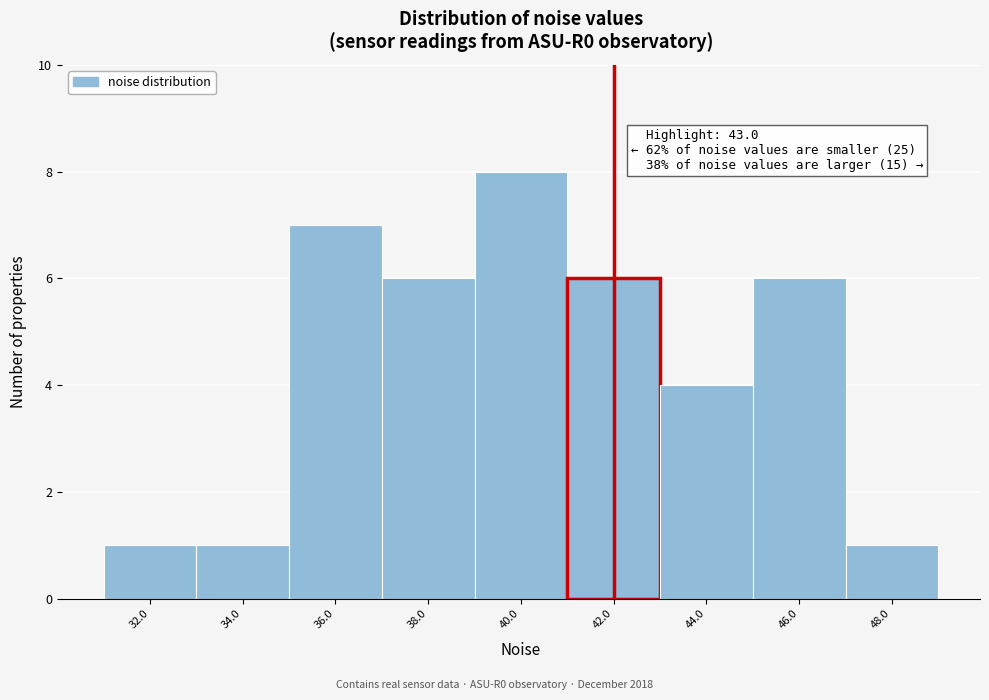

Reading left to right, list all the values displayed in this chart.

1	1	7	6	8	6	4	6	1